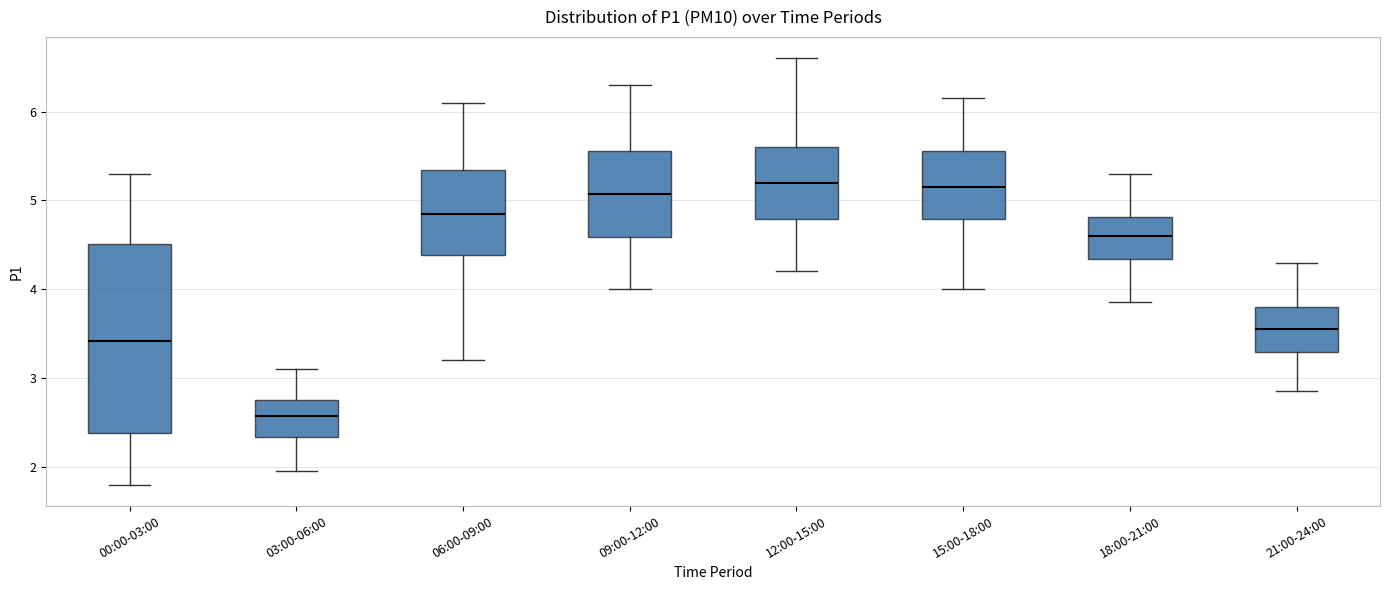

Which box's median line is the lowest?

03:00-06:00